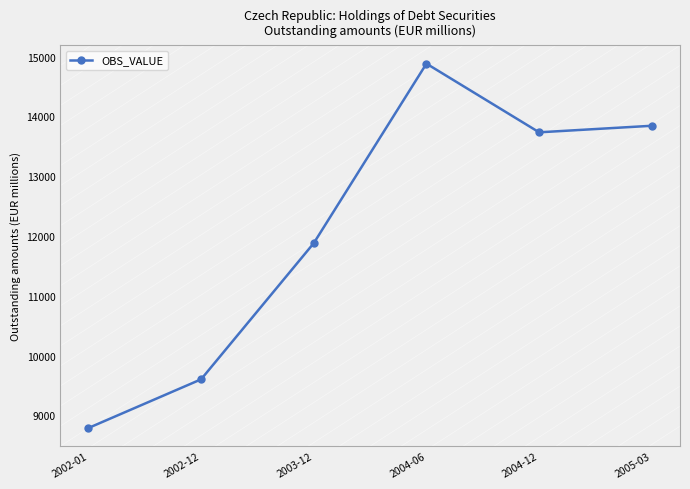

Reading right to left, list all the values displayed in this chart.

13843.6	13734.0	14882.2	11880.7	9603.7	8789.8